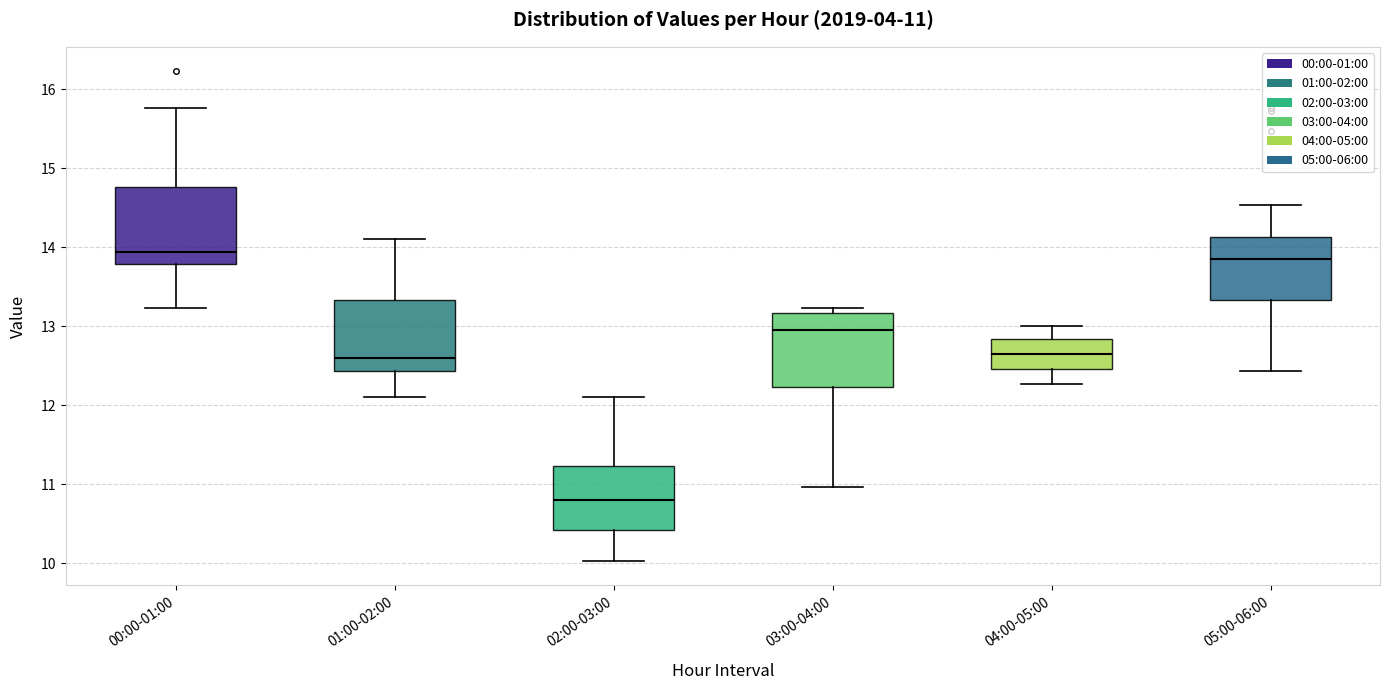

Which box's median line is the lowest?

02:00-03:00